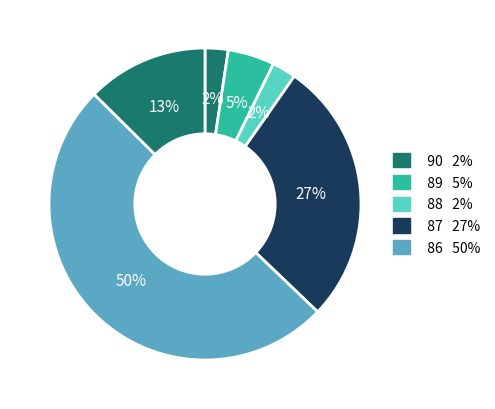

Does any single category account for the majority?

No